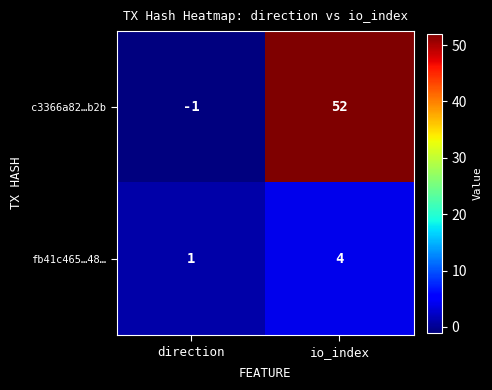

Between direction and io_index, which series saw the biggest shift?

c3366a82…b2b